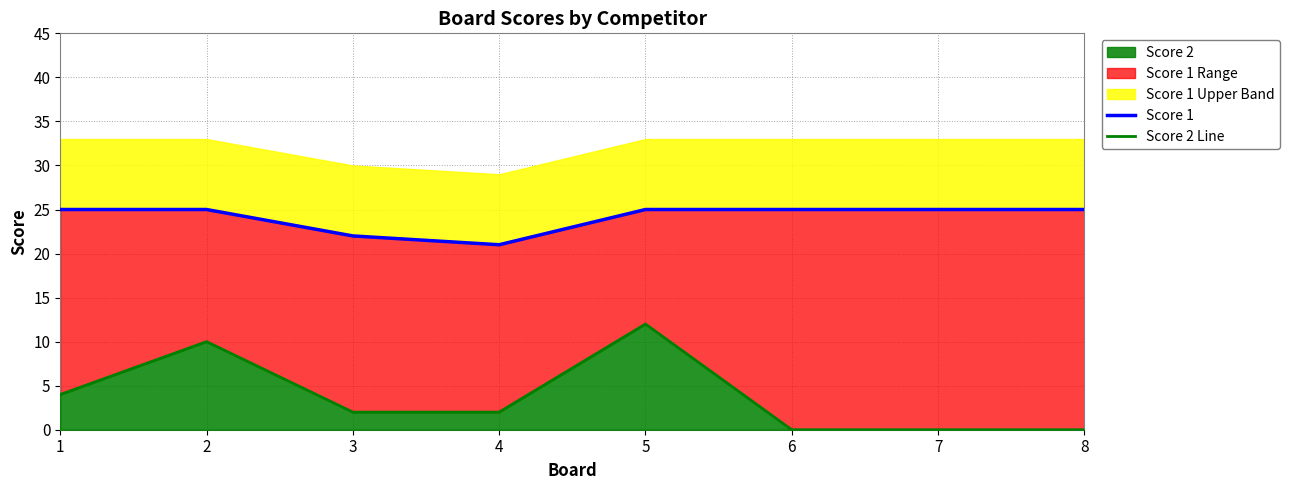

Which series has the widest spread of values?

Score 2 Line